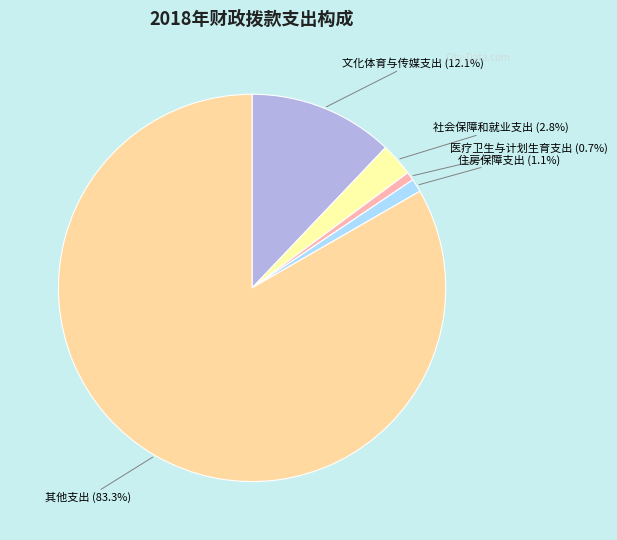

Is there a majority slice in this chart?

Yes